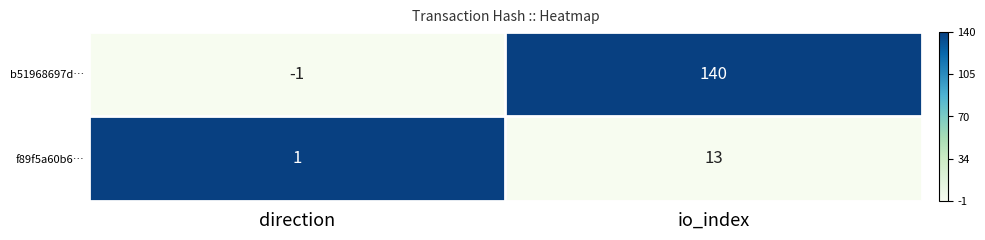

What is the sum of the f89f5a60b6… values at direction and io_index?

14